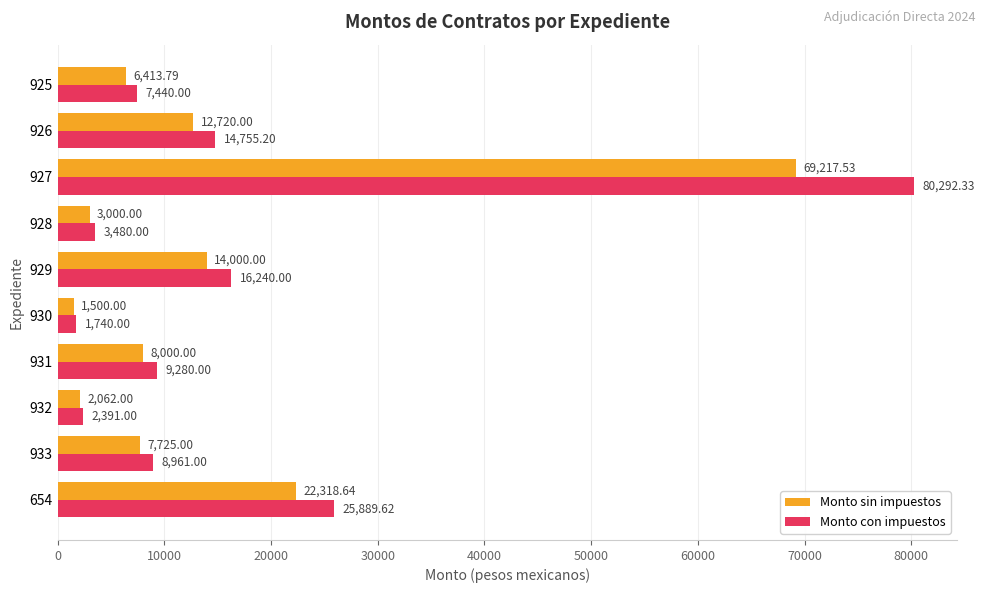

What is the lowest value of the Monto sin impuestos series?

1500.0